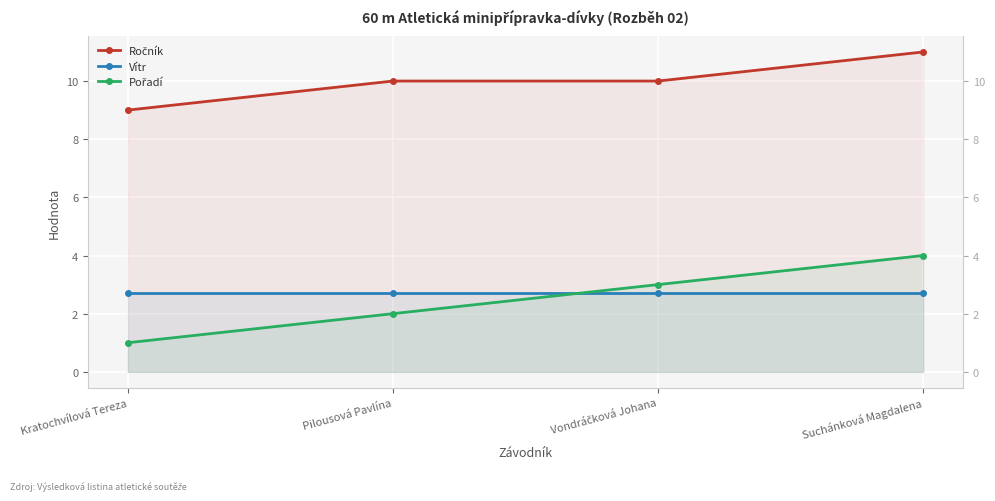

Where does the Pořadí series first go above 3?

Suchánková Magdalena